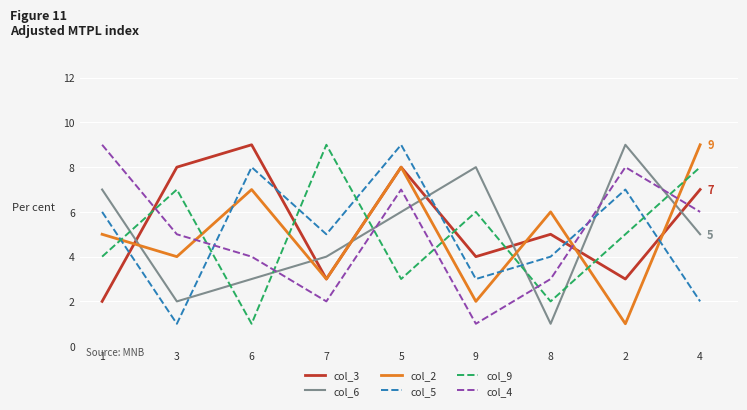

What is the sum of the col_5 values at 2 and 3?

8